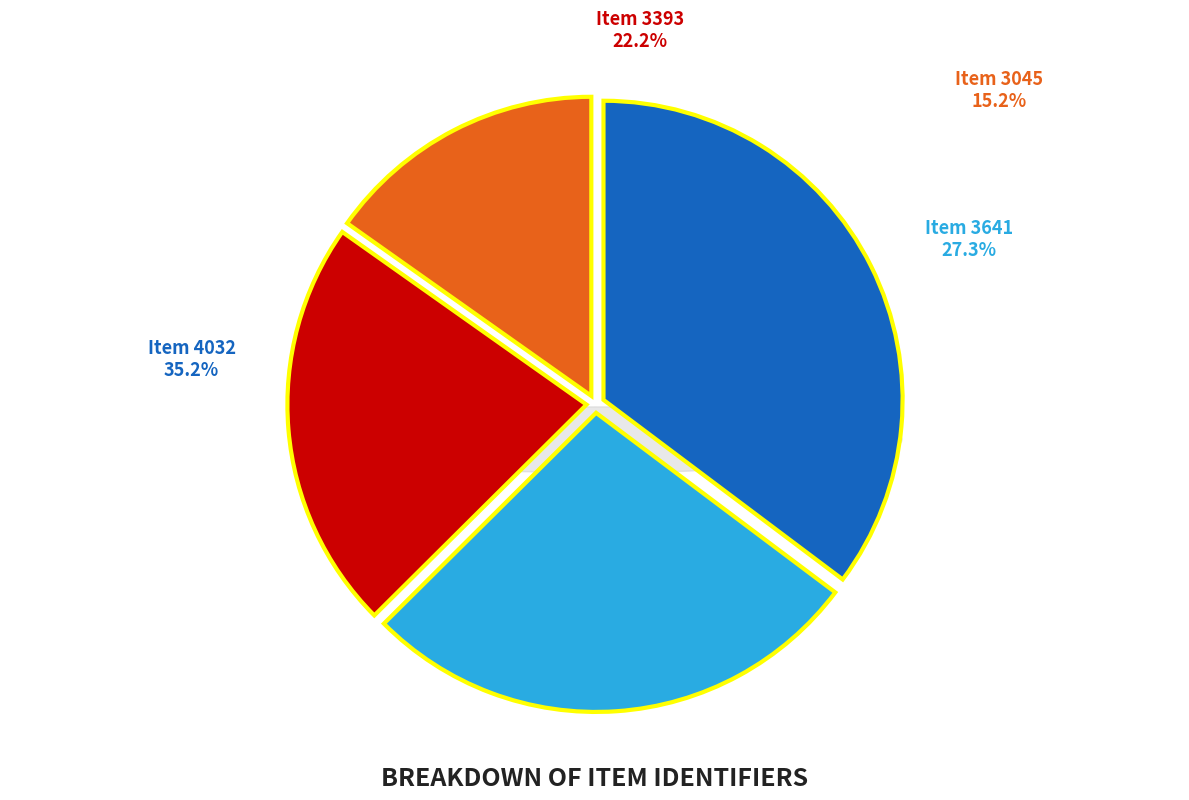

Is it true that 3045 is 1% of the pie?

False